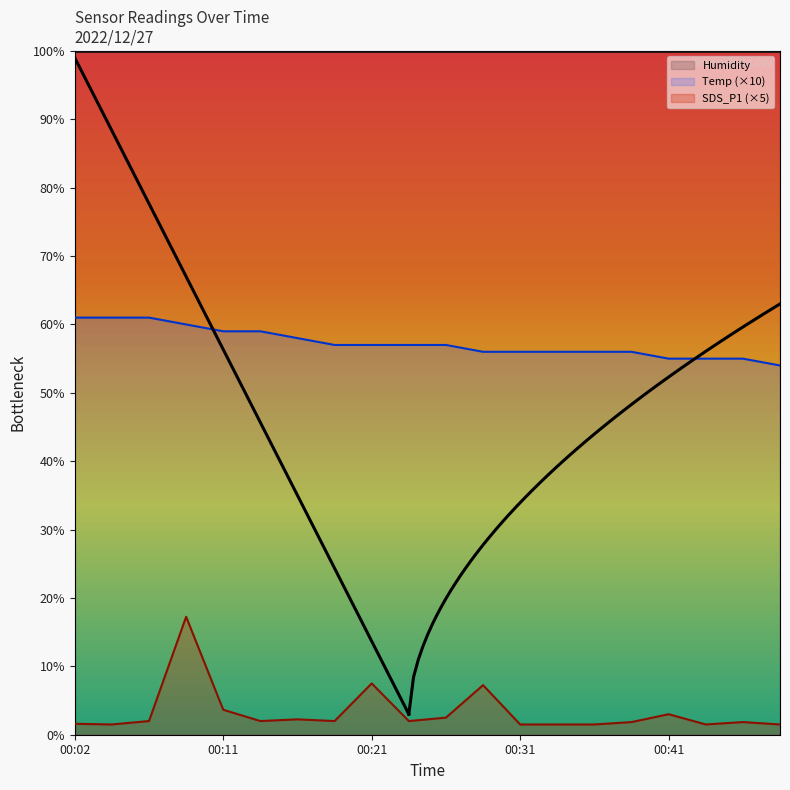

Which series changed the most between 00:04 and 00:21?

SDS_P1